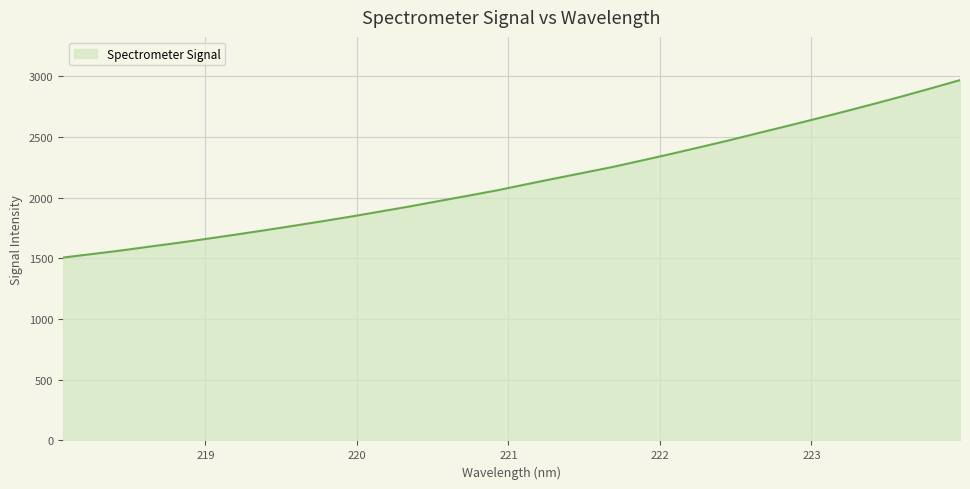

Reading left to right, extract all data points from this chart.

1505.8	1534.7	1563.8	1596.4	1627.7	1661.3	1696.1	1731.8	1768.8	1806.6	1845.4	1886.7	1928.0	1972.0	2015.4	2059.8	2109.2	2157.4	2204.9	2252.4	2305.4	2358.8	2414.5	2470.5	2529.5	2587.9	2647.3	2707.9	2770.1	2833.5	2899.7	2967.0